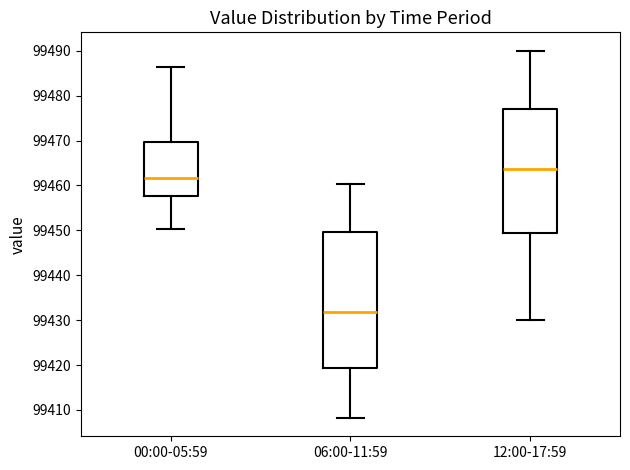

Which box has the highest median line?

12:00-17:59